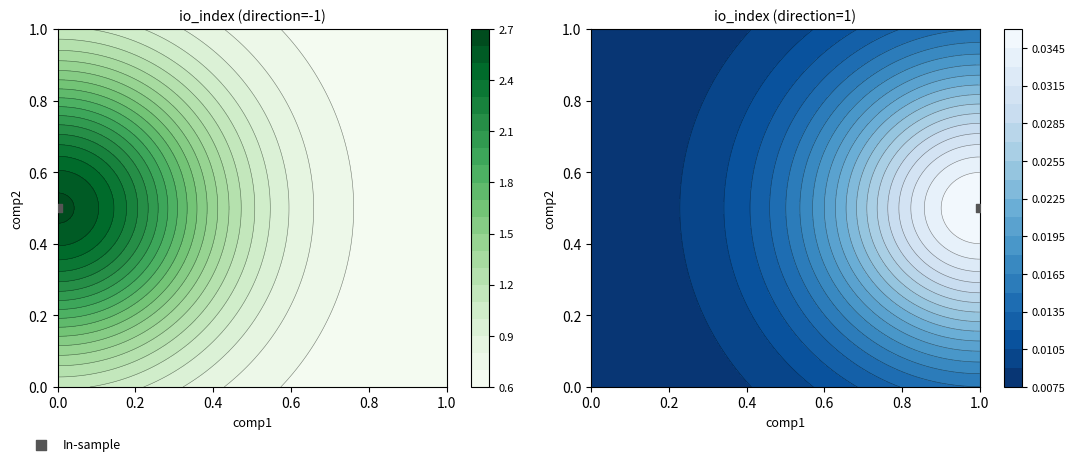

How many data points in 103203edc165a43b4040658e1a29c621ded4636 are above 1?

1